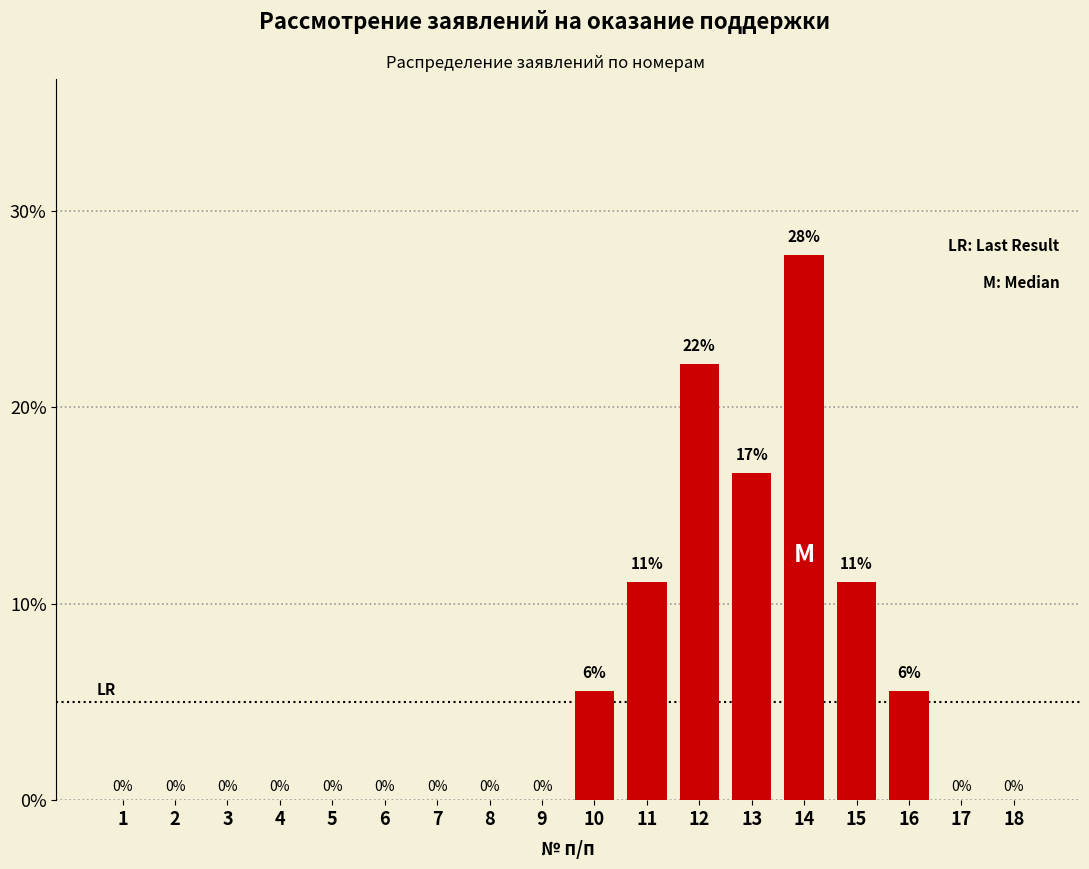

Which has a higher value, 12 or 3?

12